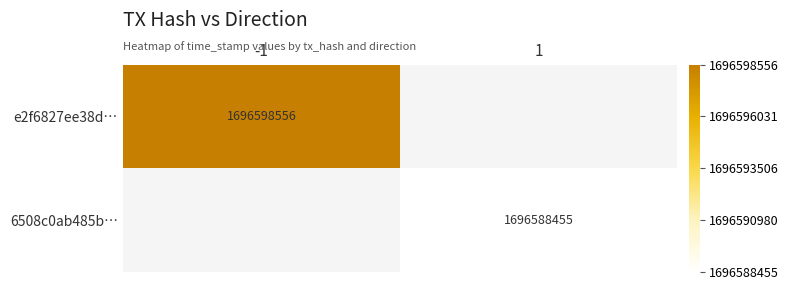

True or false: 6508c0ab485b… has a value of 1696588455 at 1.

True